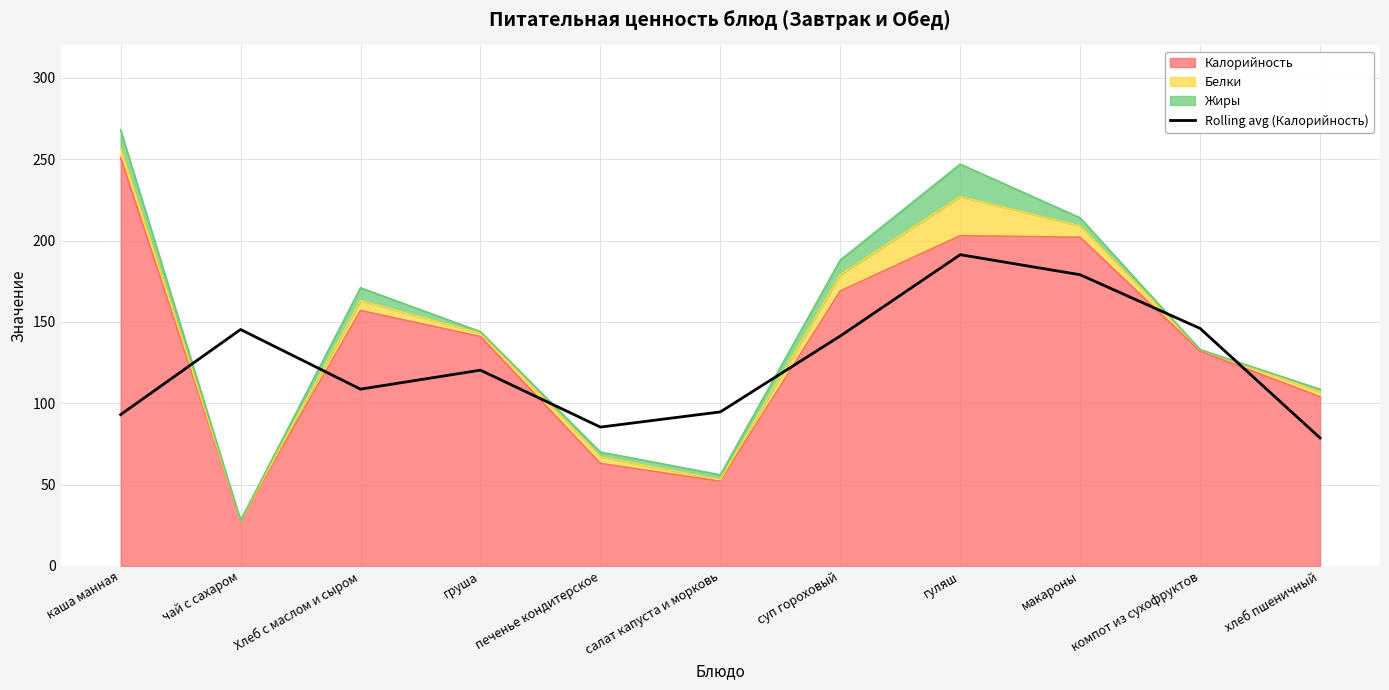

What value does the data have at чай с сахаром?

145.3